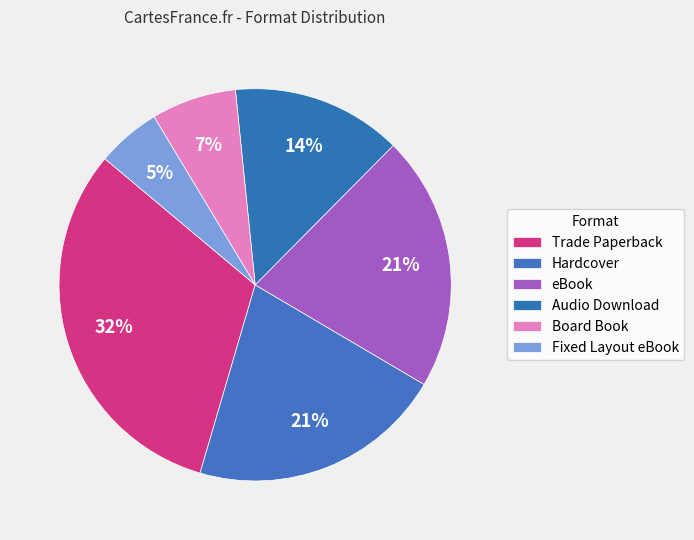

Rank the categories by value from highest to lowest.

Trade Paperback, Hardcover, eBook, Audio Download, Board Book, Fixed Layout eBook